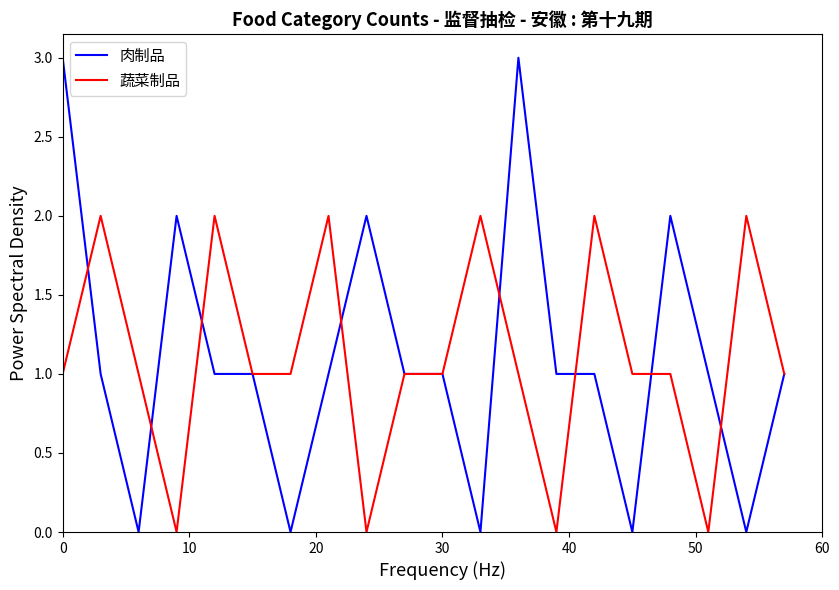

Which series has the largest range (max minus min)?

肉制品